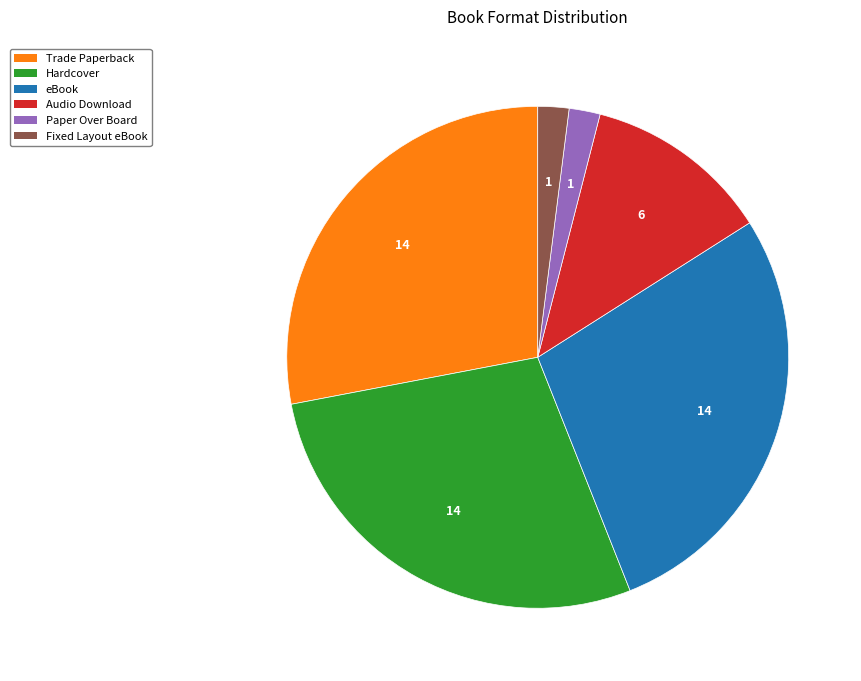

Does eBook represent more than half of the total?

No